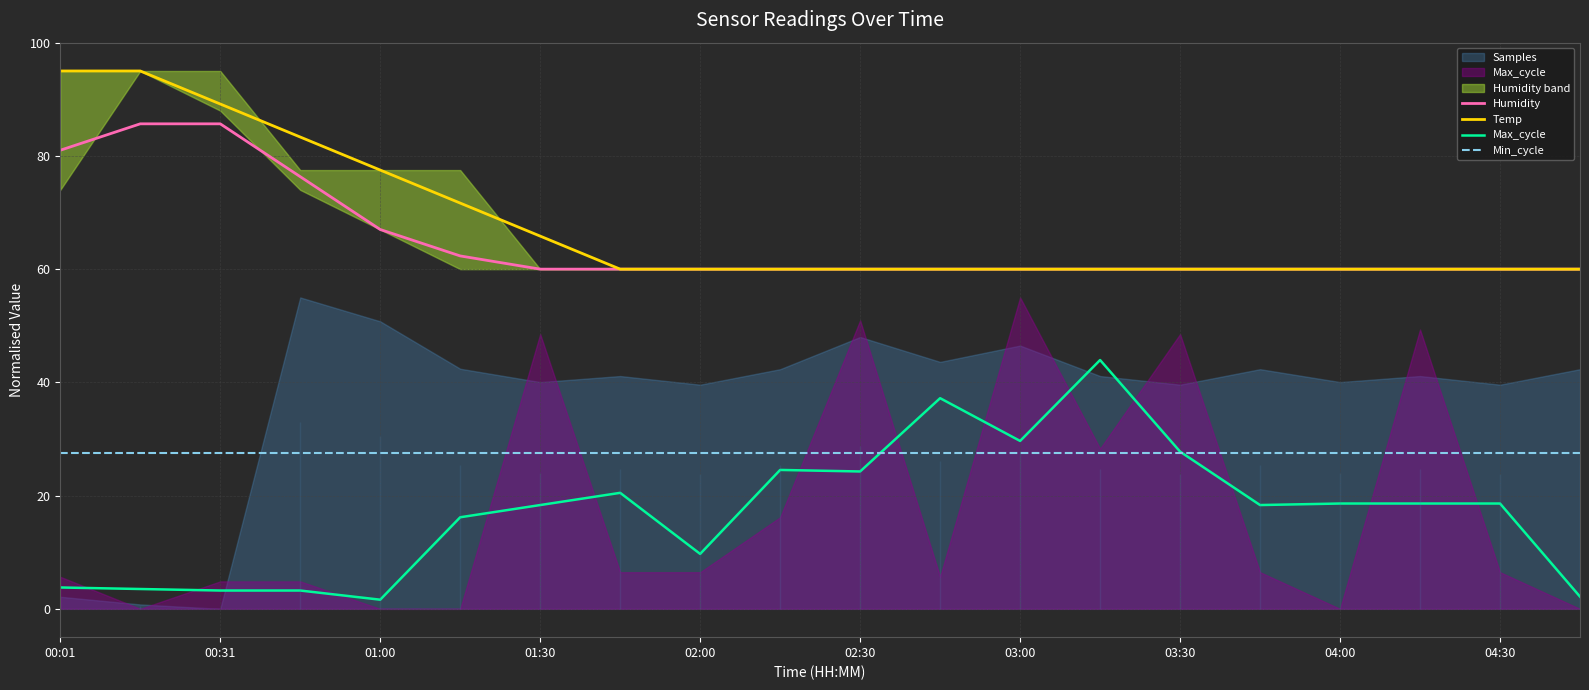

What is the greatest value displayed?

95.0